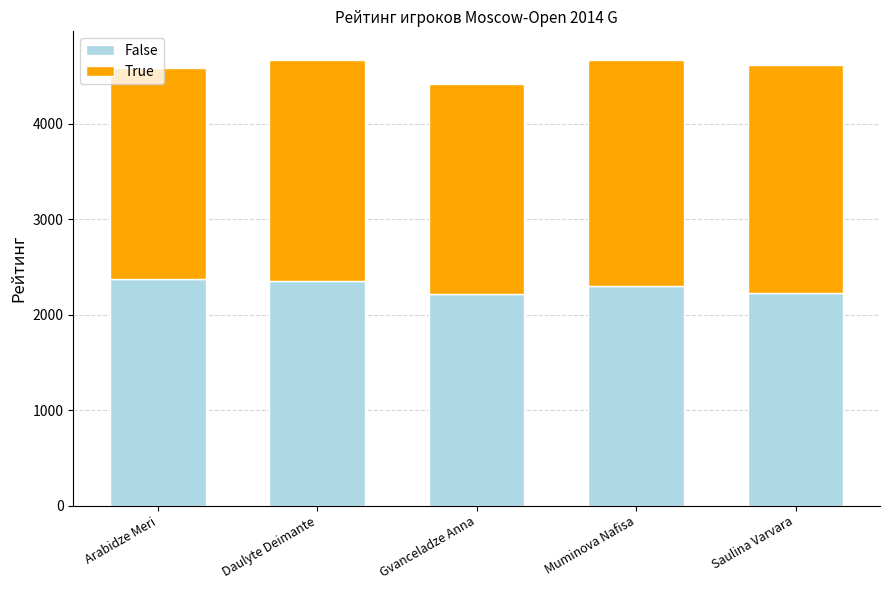

What is the total value across all series at Saulina Varvara?

4613